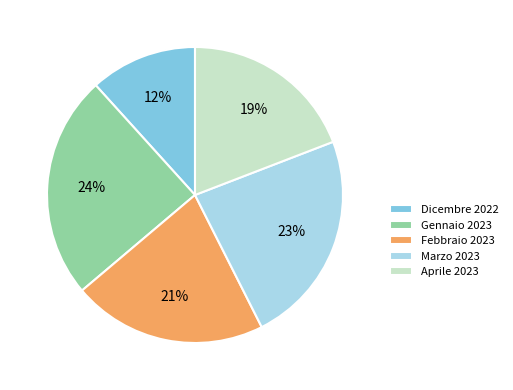

To the nearest percent, what is the average slice percentage?

20%